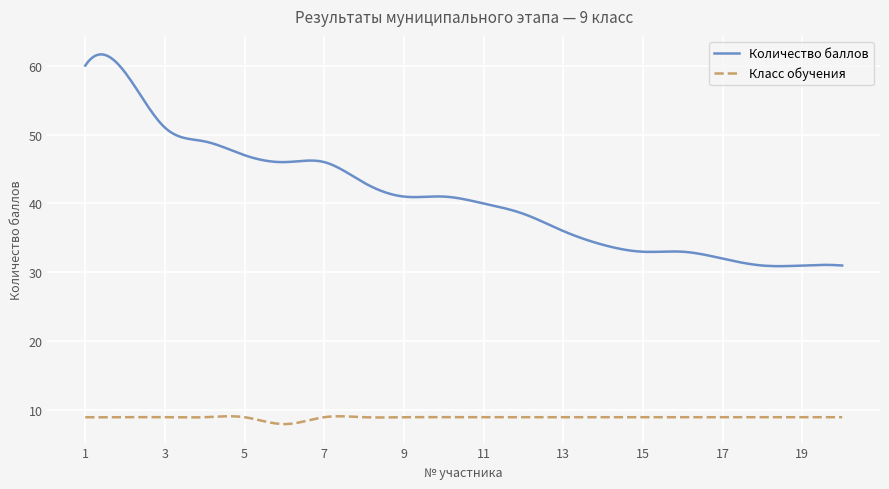

How many distinct data groups are displayed?

2